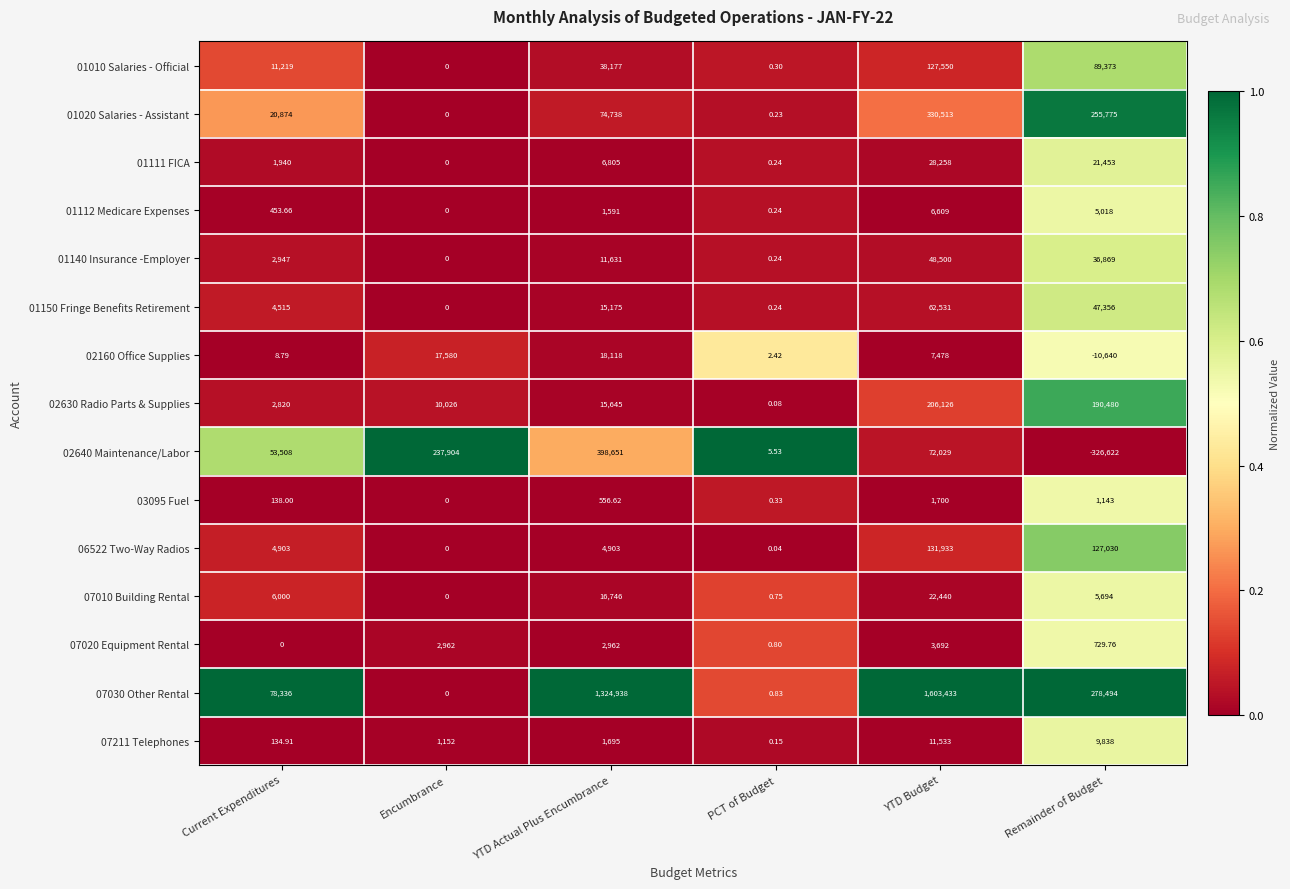

Count the number of categories in the chart.

6